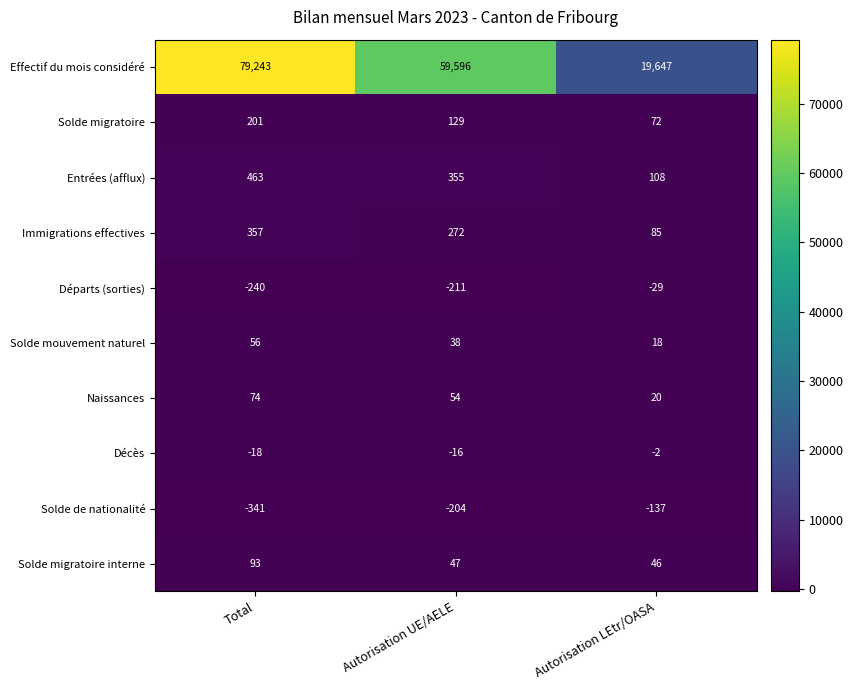

What value does the Solde migratoire series have at Autorisation UE/AELE, to the nearest 50?

150